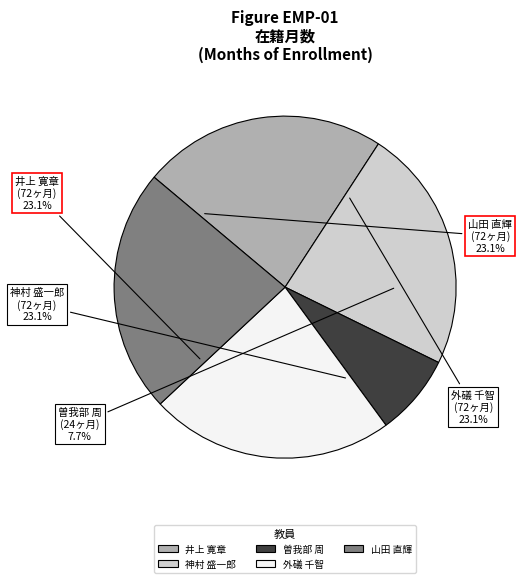

To the nearest percent, what is the combined percentage of 外礒 千智
(助教) and 井上 寛章
(講師)?

46%